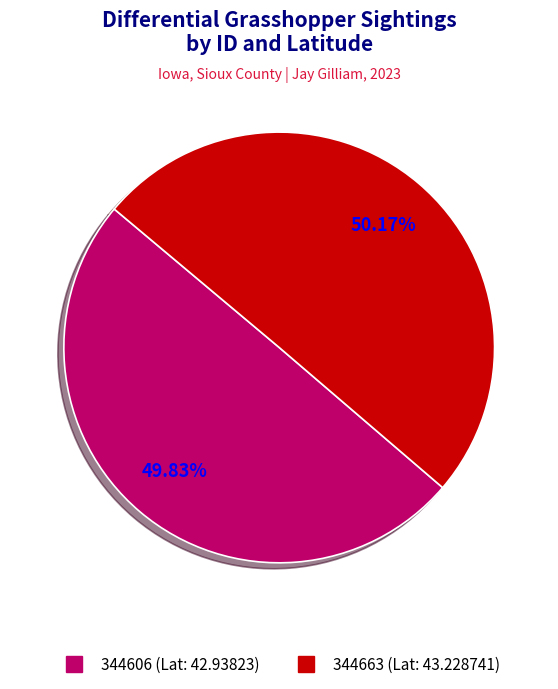

Approximately how many times larger is the value at 344663 compared to 344606?

1.0